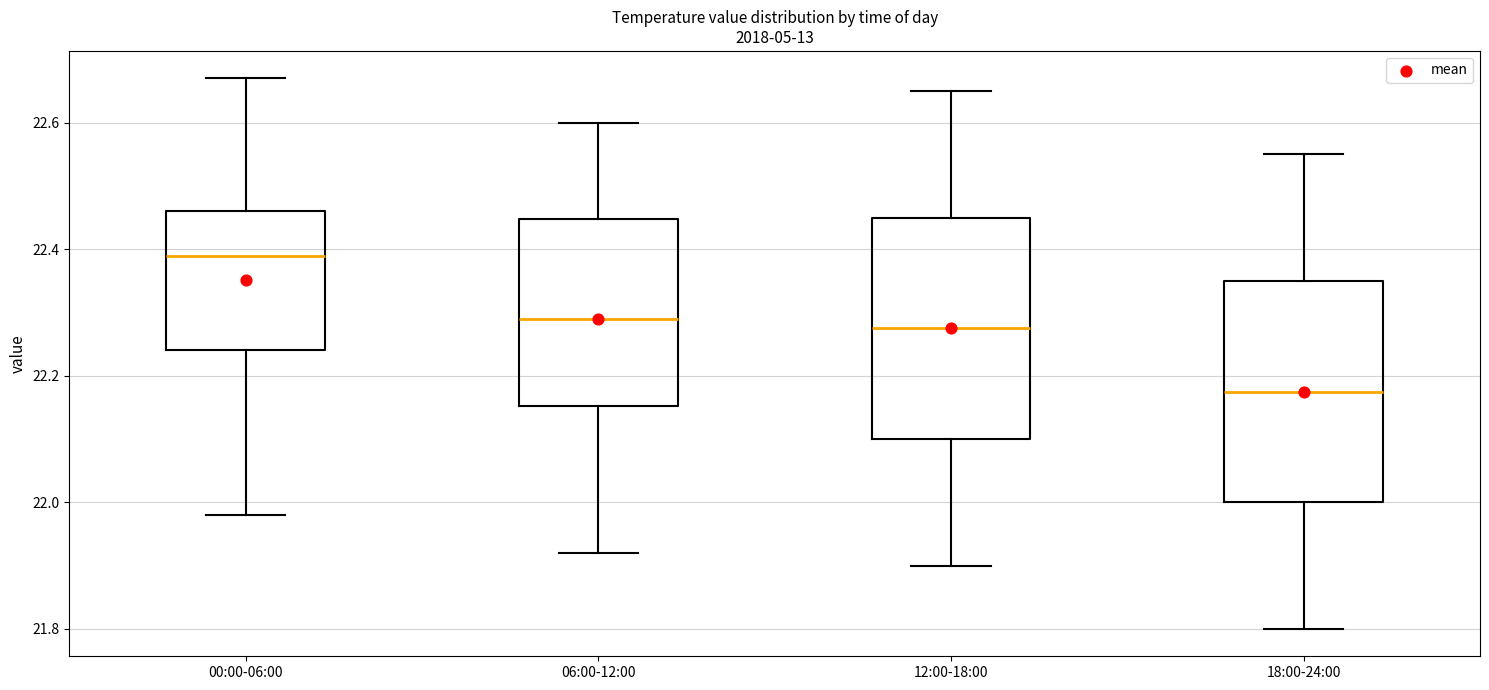

Which box's median line is the lowest?

18:00-24:00